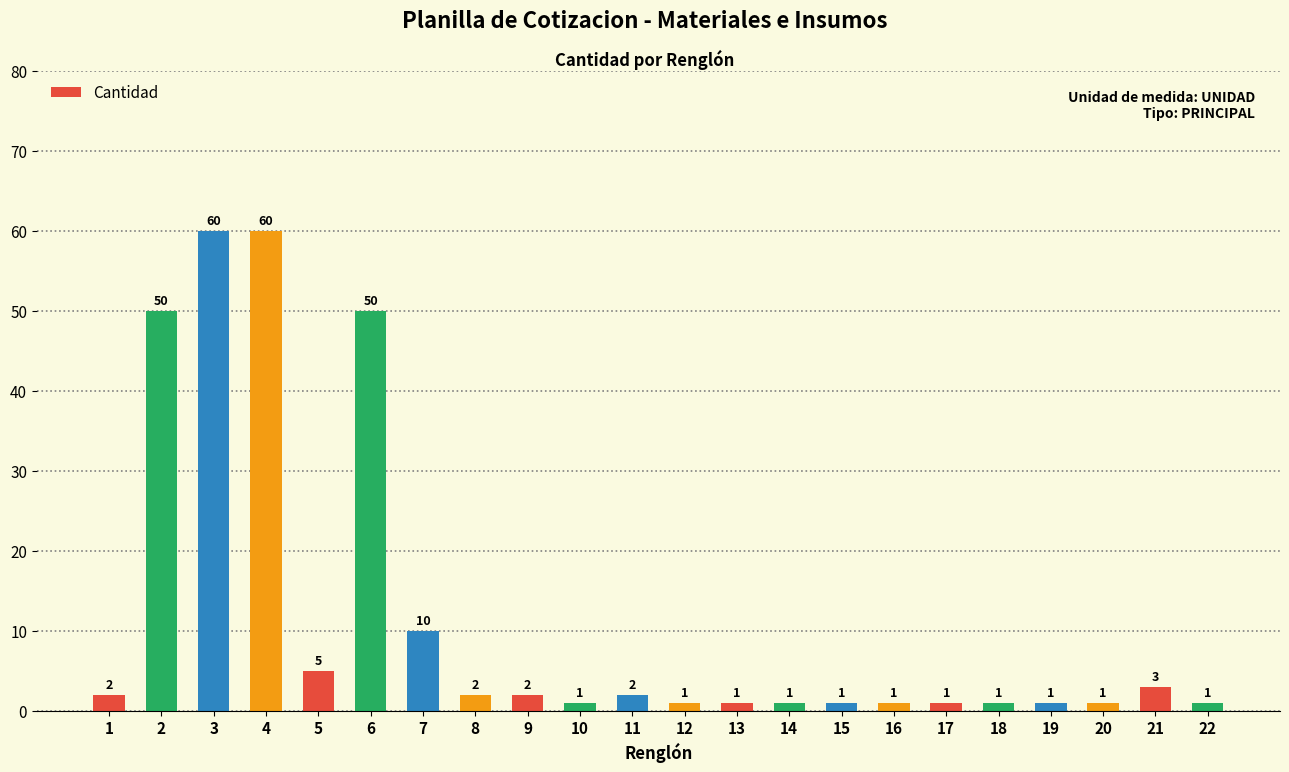

What is the sum of all values?

257